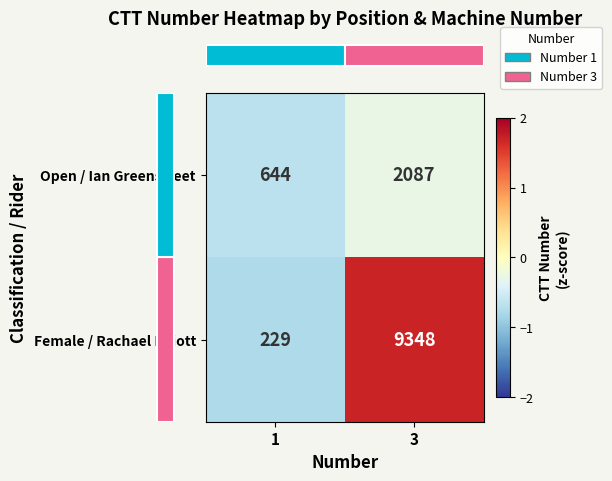

The Open / Ian Greenstreet series shows 432 at 1. True or false?

False